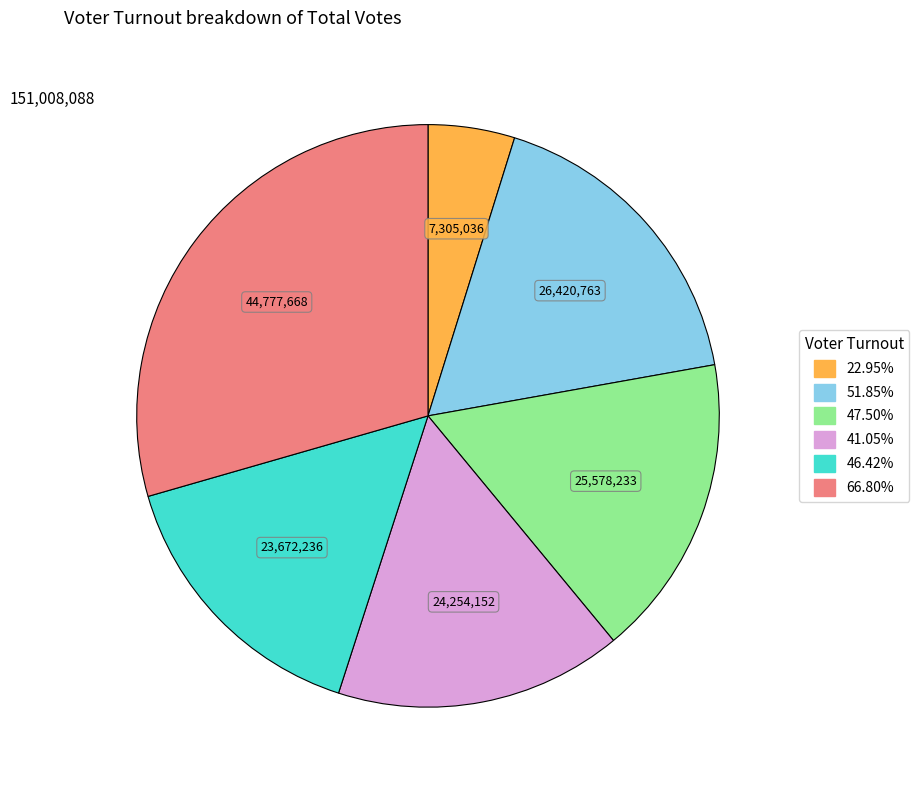

Do 22.95% and 41.05% together represent more than half of the pie?

No